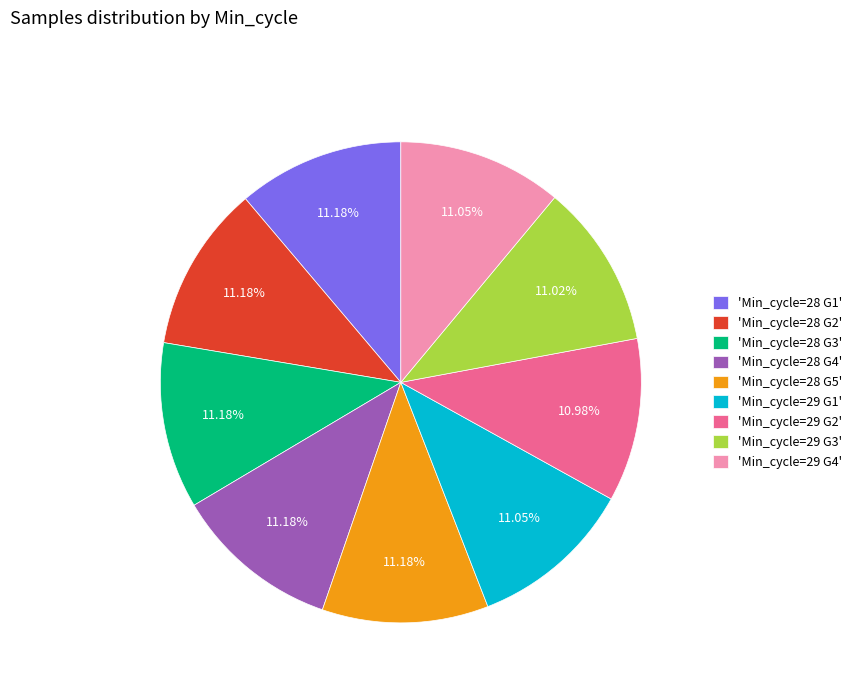

Does 'Min_cycle=29 G2' account for over 50% of the chart?

No